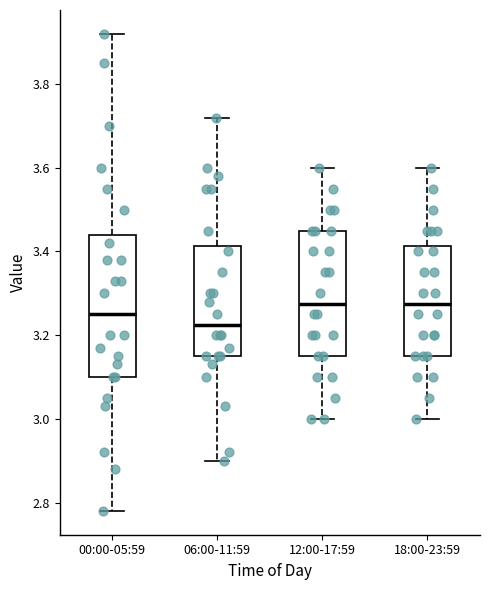

Reading left to right, read every box against the y-axis: the position of its median line, the range the box covers, and the ends of its whiskers. The values are not printed on the chart, so give them approximately, as read against the axis.

00:00-05:59: median 3.26, box 3.10 to 3.44, whiskers 2.78 to 3.92
06:00-11:59: median 3.22, box 3.16 to 3.42, whiskers 2.90 to 3.72
12:00-17:59: median 3.28, box 3.16 to 3.46, whiskers 3.00 to 3.60
18:00-23:59: median 3.28, box 3.16 to 3.42, whiskers 3.00 to 3.60